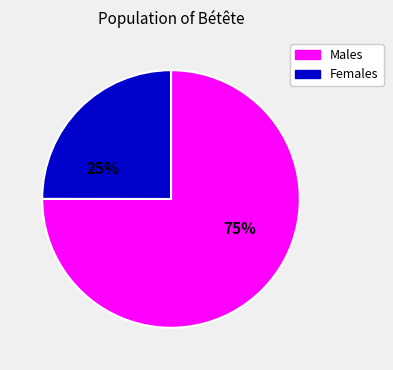

To the nearest percent, what is the average slice percentage?

50%